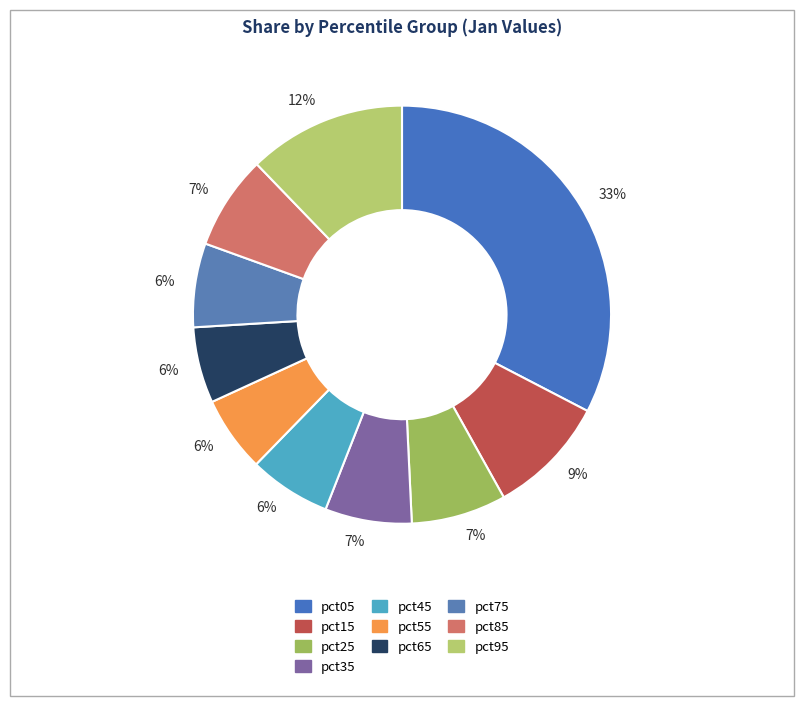

Count the number of slices in the pie.

10